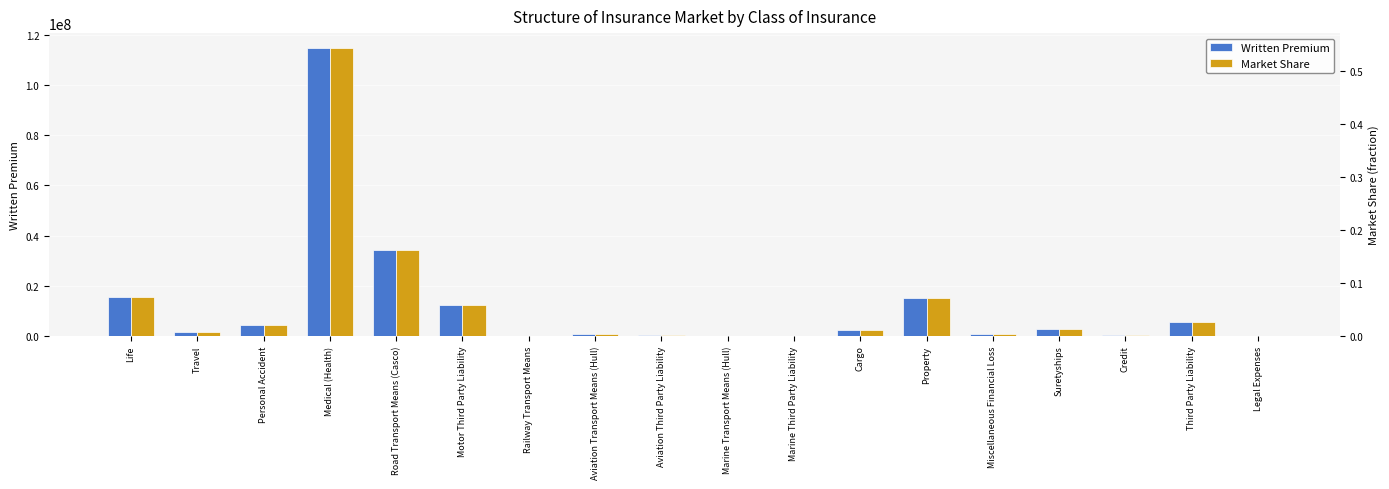

What is the total value across all series at Credit?

131885.1